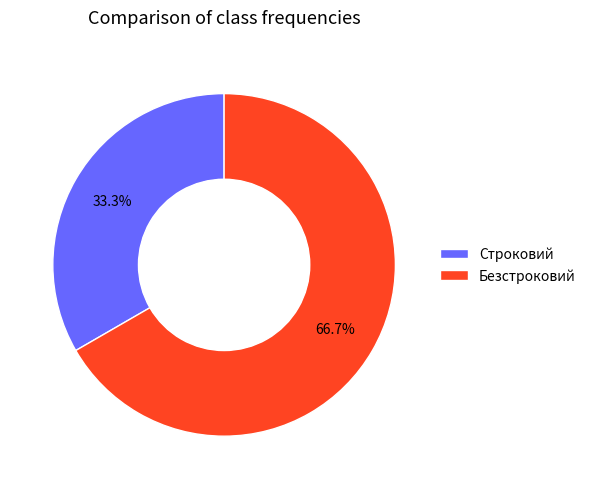

Is it true that Безстроковий is 67% of the pie?

True